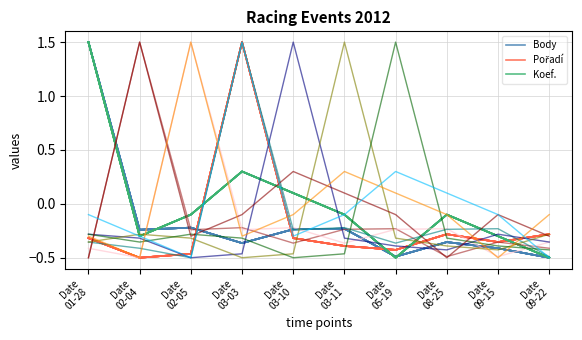

Reading right to left, what are all the values shown in this chart?

Body: -0.5	-0.4	-0.4	-0.5	-0.2	-0.2	-0.4	-0.2	-0.2	1.5
Pořadí: -0.3	-0.4	-0.3	-0.4	-0.4	-0.3	1.5	-0.5	-0.5	-0.3
Koef.: -0.5	-0.3	-0.1	-0.5	-0.1	0.1	0.3	-0.1	-0.3	1.5